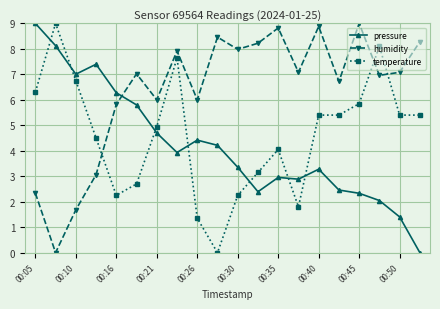

What is the value of the pressure point at the 14th from the left?

2.9